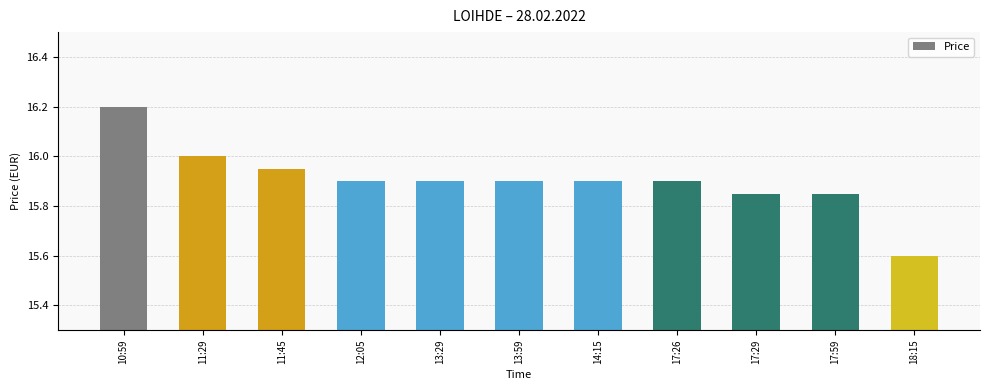

Where is the data nearest to the value 15?

18:15